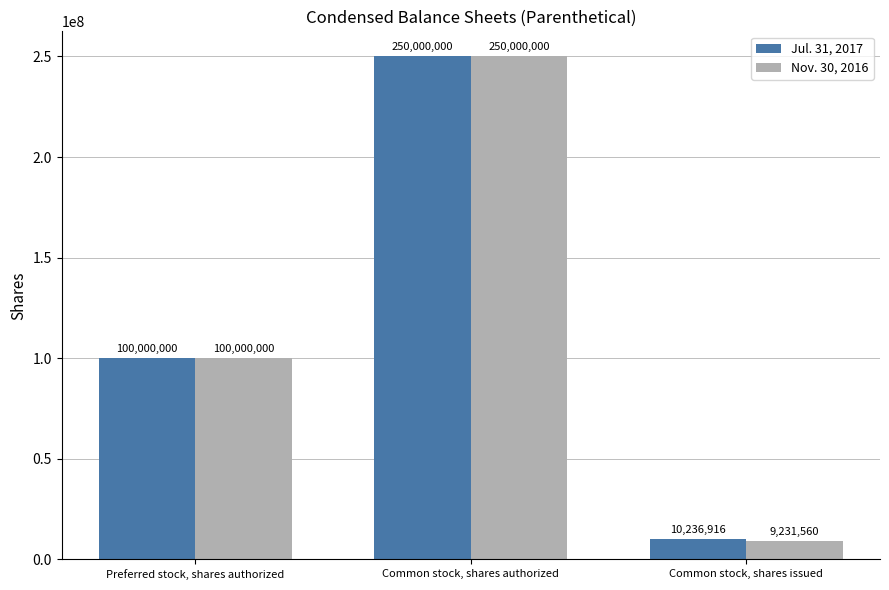

At how many categories does at least one series exceed 126146069?

1